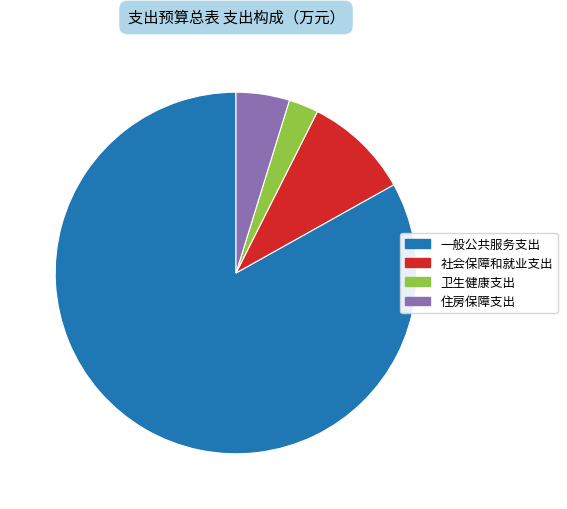

Count the number of slices in the pie.

4